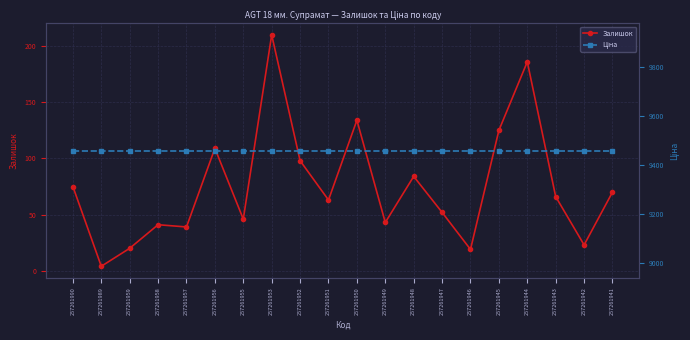

True or false: Залишок and Ціна cross at least once.

False